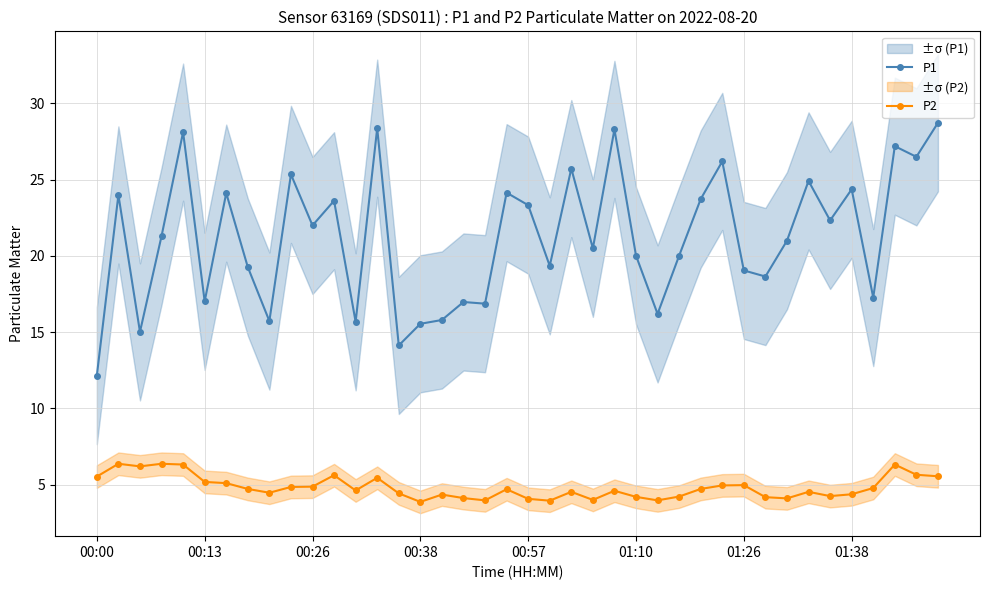

List the series in order of their overall mean, highest first.

P1, P2